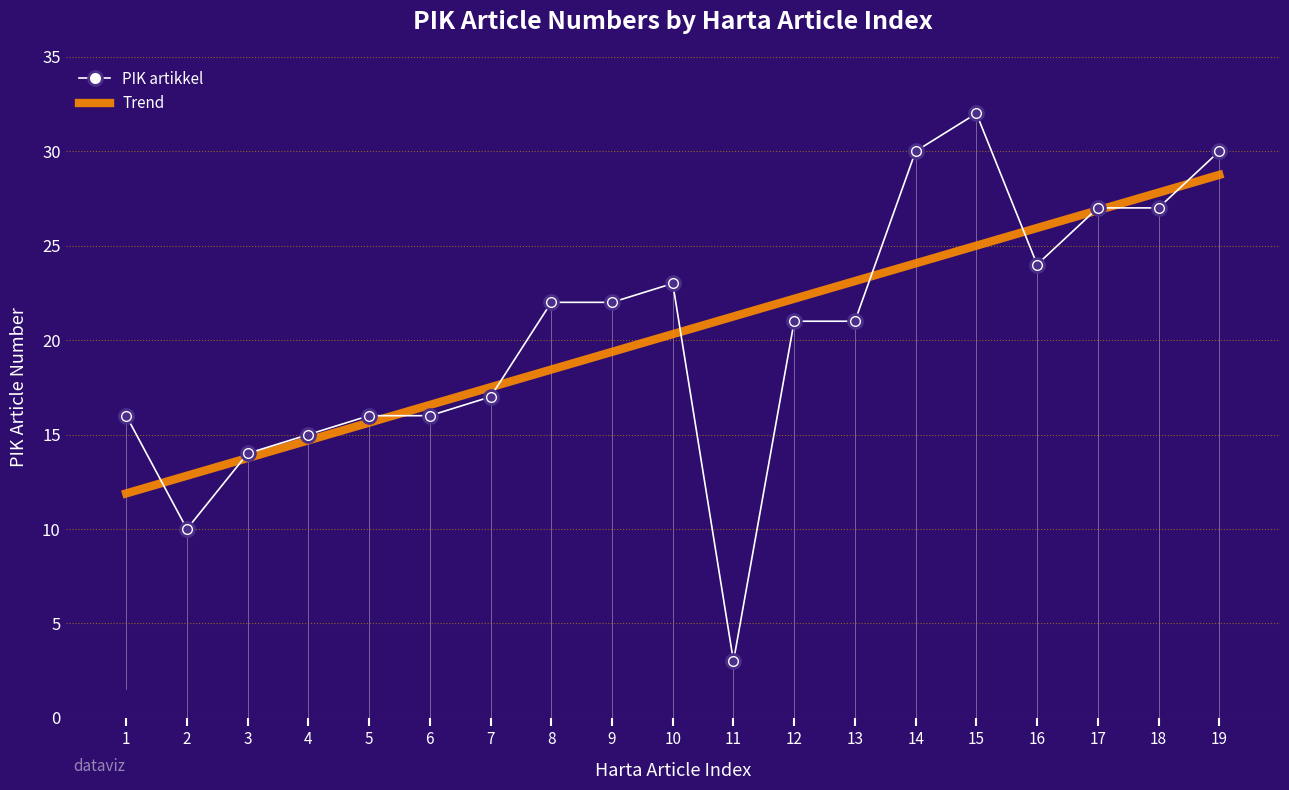

What is the difference between the maximum and minimum values?

29